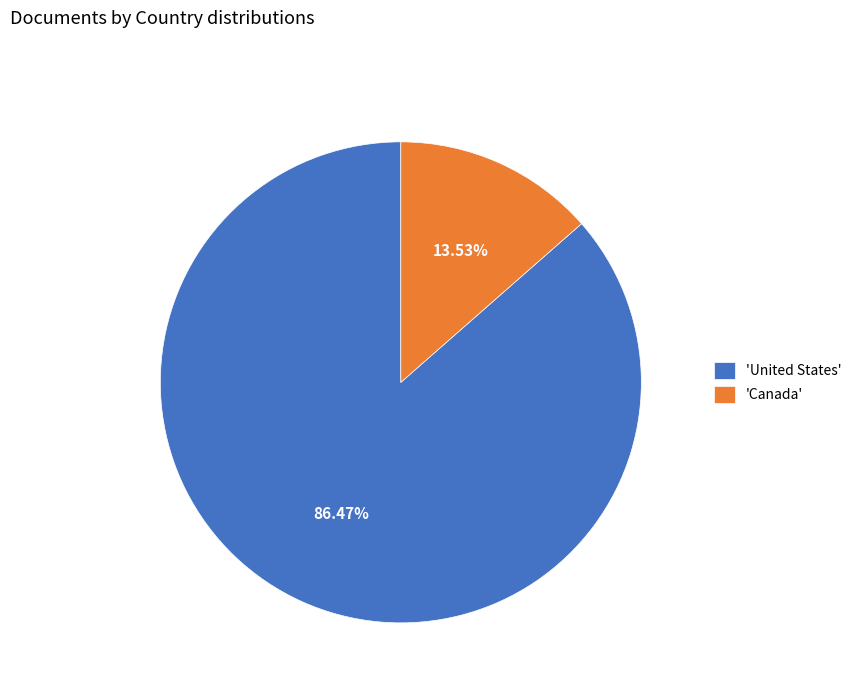

Count the number of slices in the pie.

2